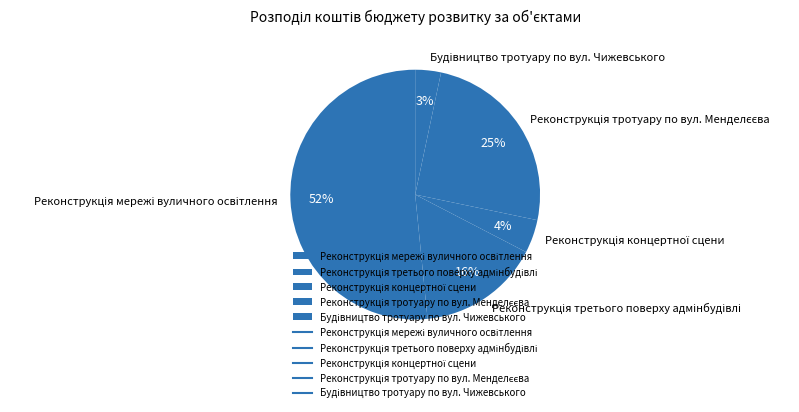

Is there a majority slice in this chart?

Yes